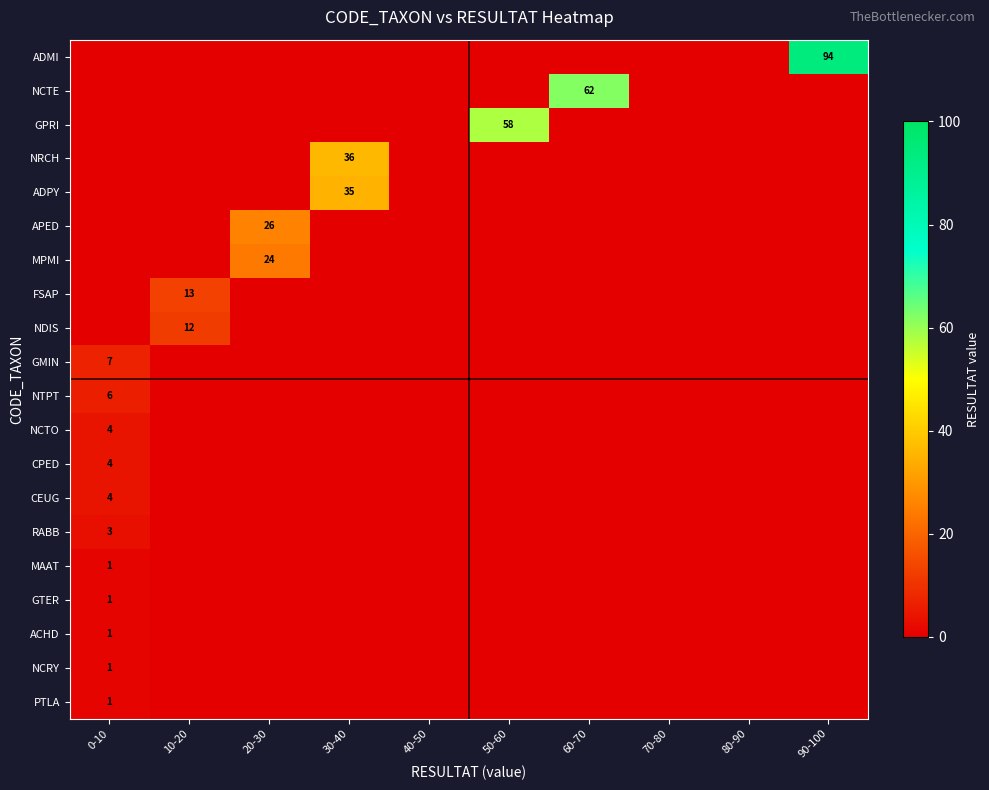

True or false: NCTO has a value of 6 at 0-10.

False